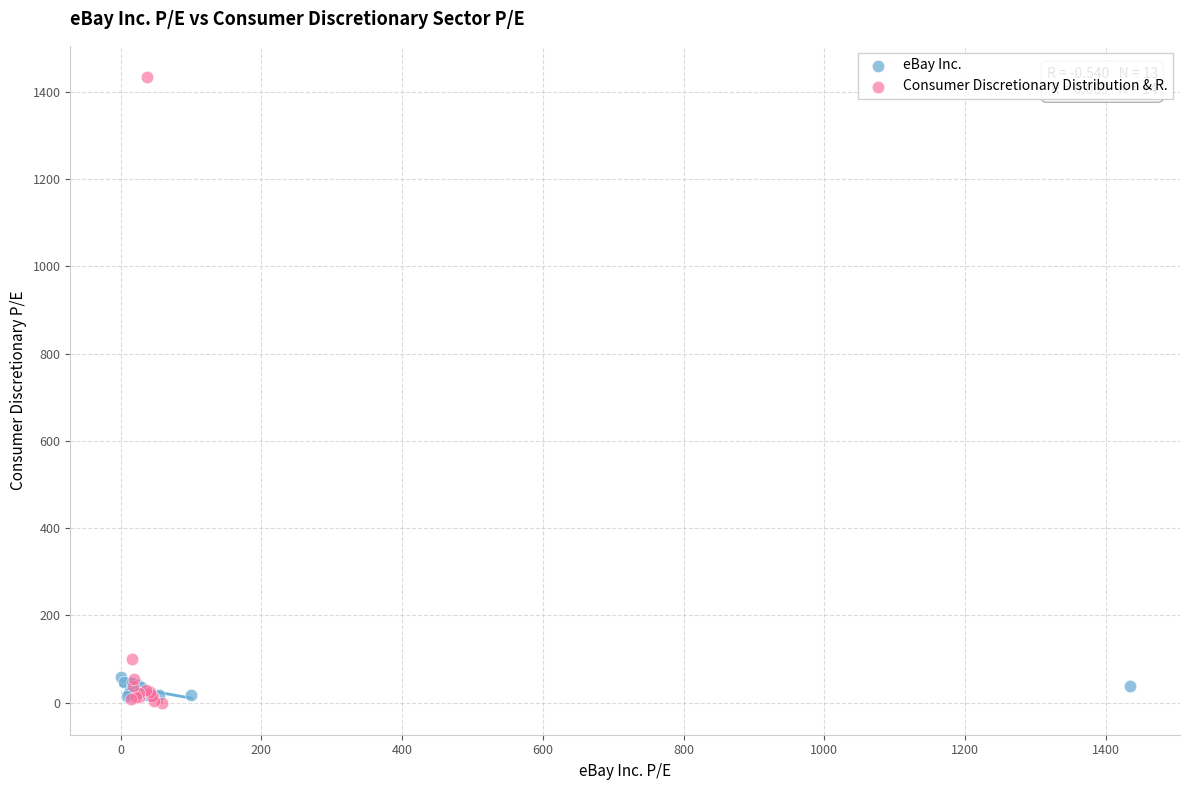

Which series contains the lowest Y value?

Consumer Discretionary Distribution & R.